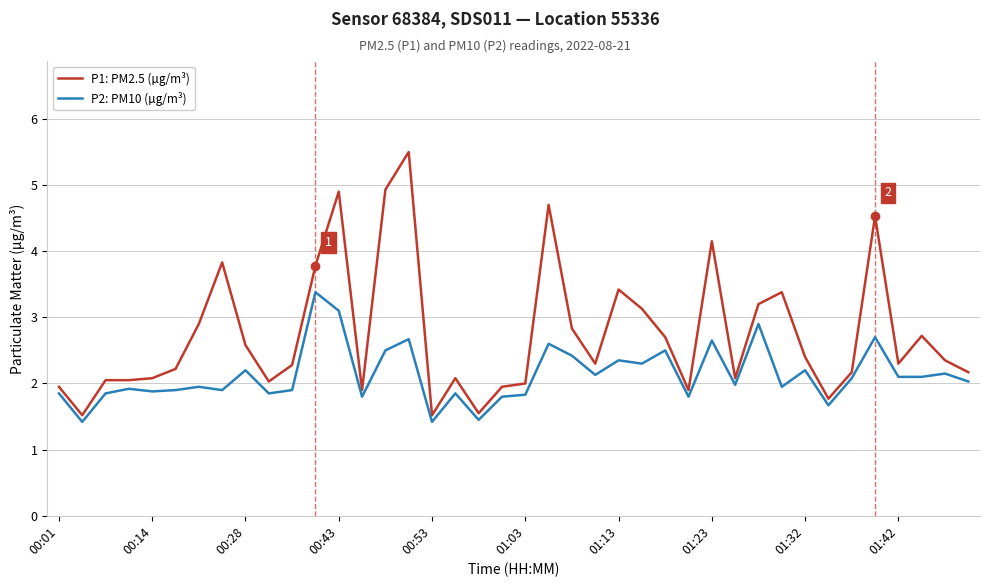

List the series in order of their overall mean, lowest first.

P2: PM10 (µg/m³), P1: PM2.5 (µg/m³)